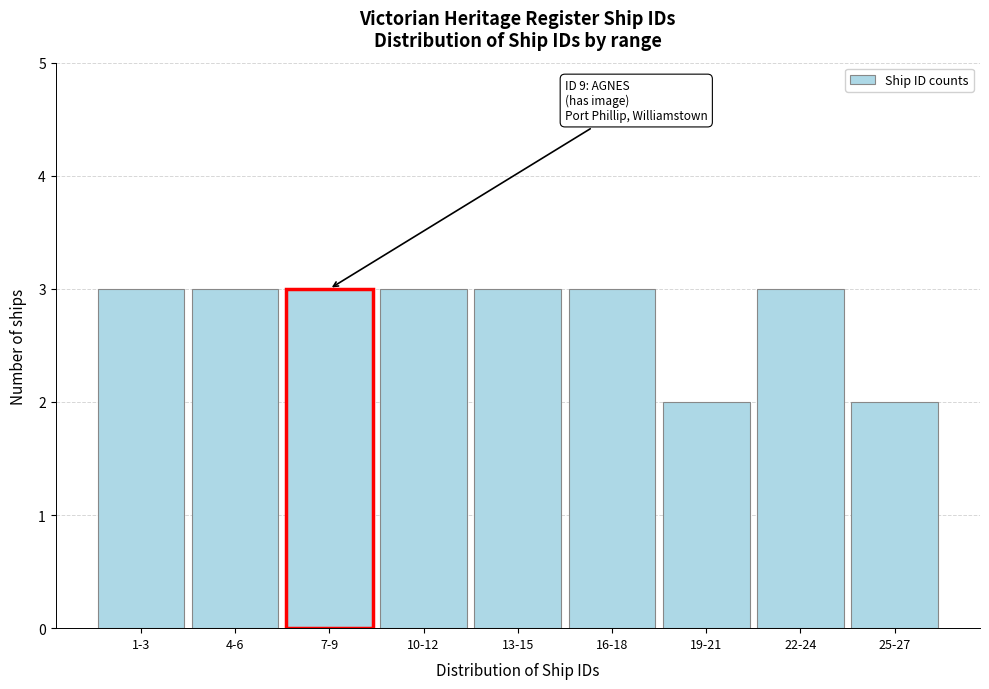

Reading left to right, what are all the values shown in this chart?

3	3	3	3	3	3	2	3	2